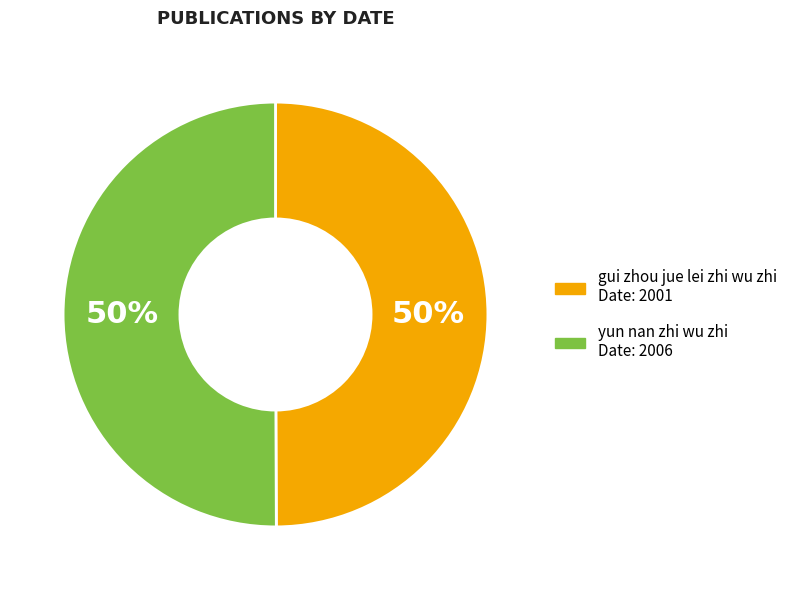

True or false: gui zhou jue lei zhi wu zhi accounts for 50% of the total.

True